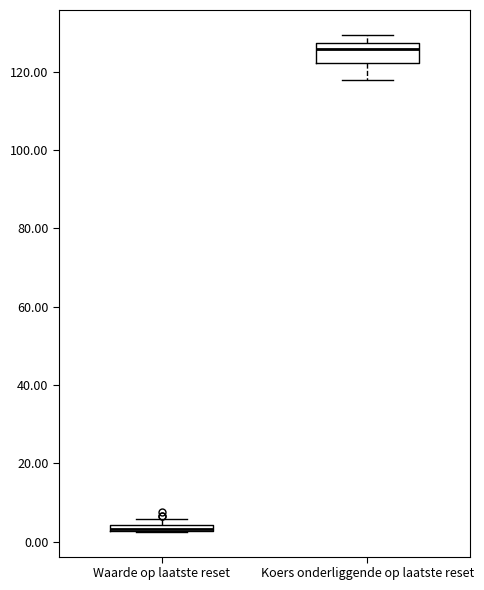

Where is the lower edge of the box for Waarde op laatste reset on the y-axis? The values are not printed on the chart, so give them approximately, as read against the axis.

2